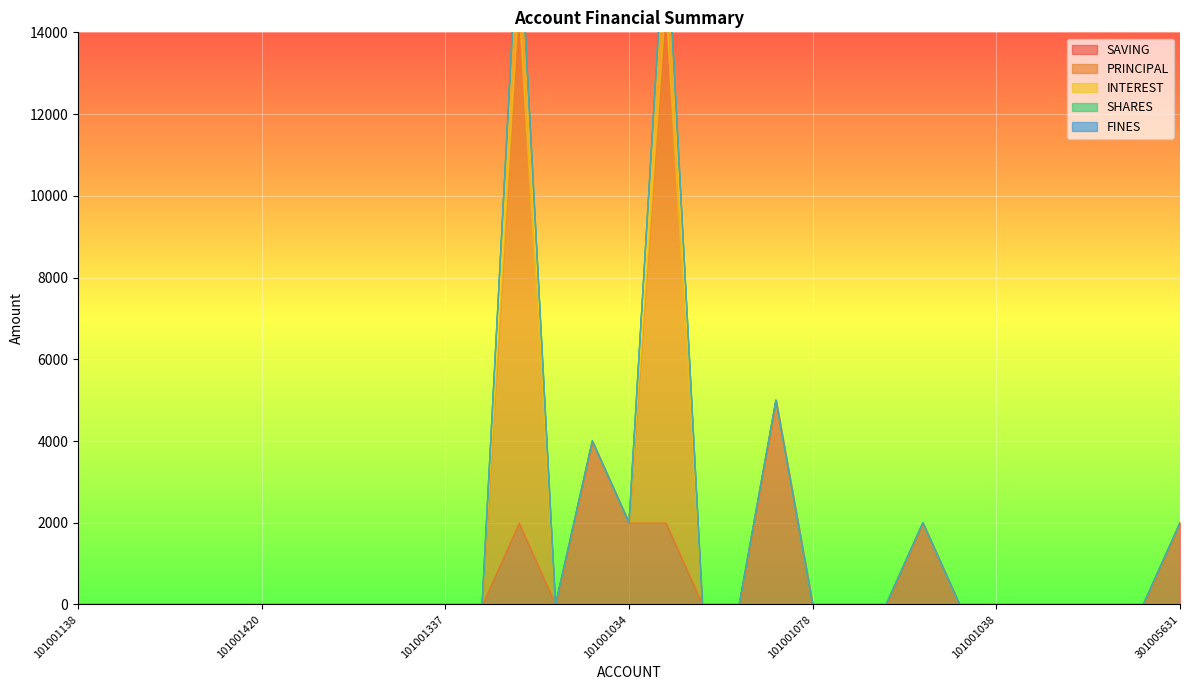

What position from the left is 101001337?

11